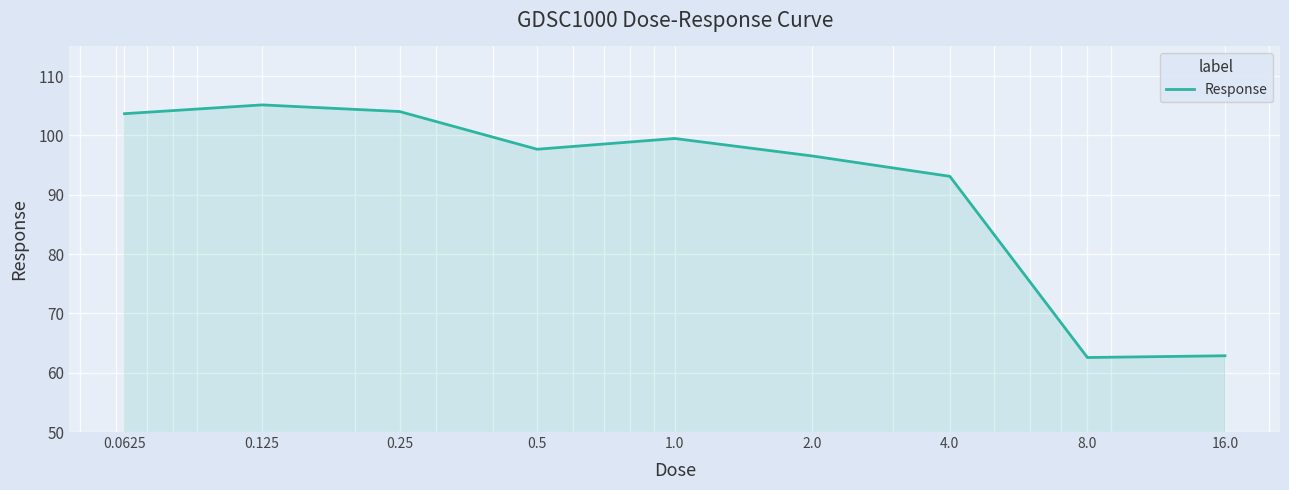

What is the difference between the maximum and minimum values?

42.6